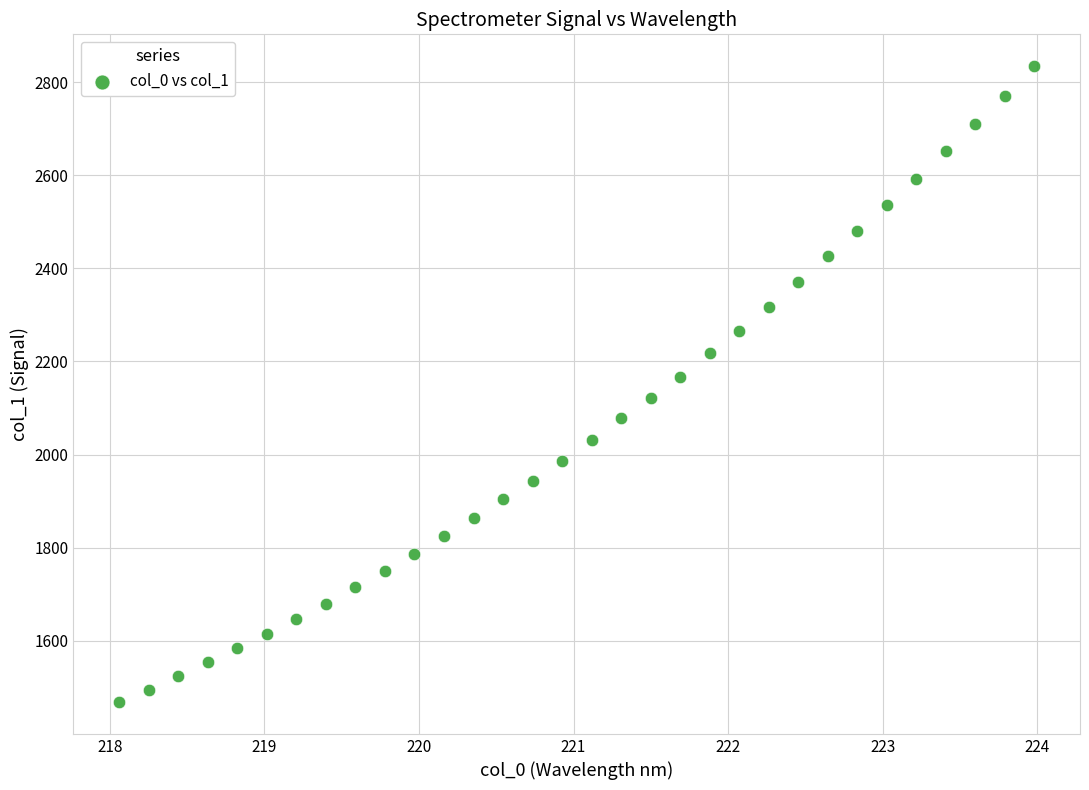

What is the range of Y values (max minus min)?

1365.9